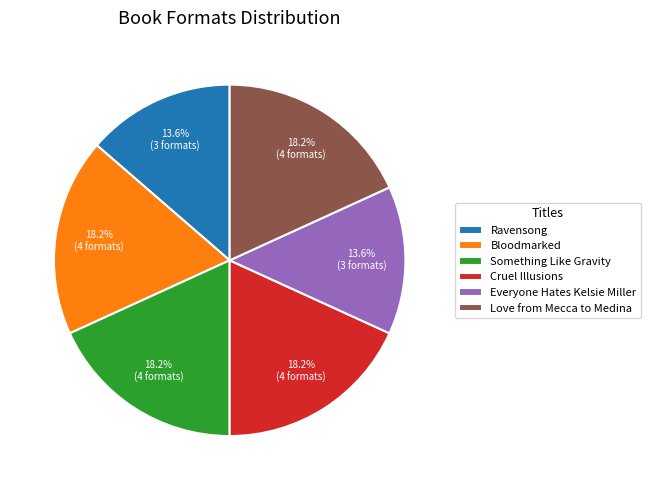

Does Cruel Illusions account for over 50% of the chart?

No